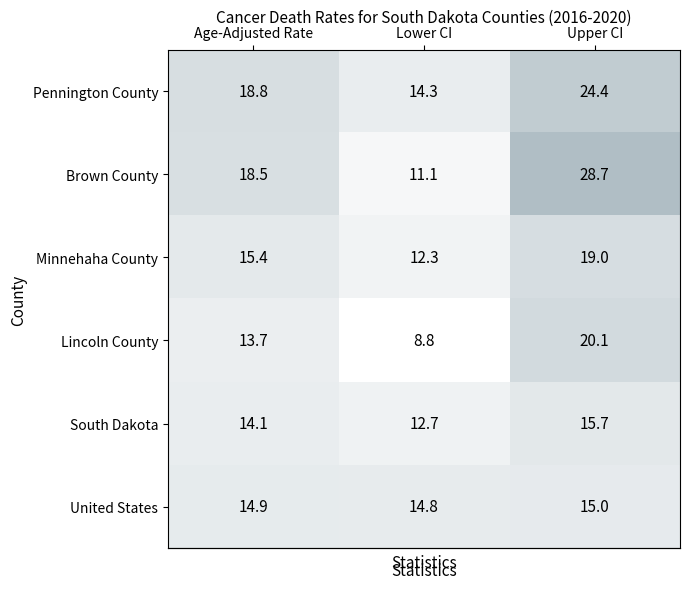

At which category is the sum across all series the highest?

Upper CI